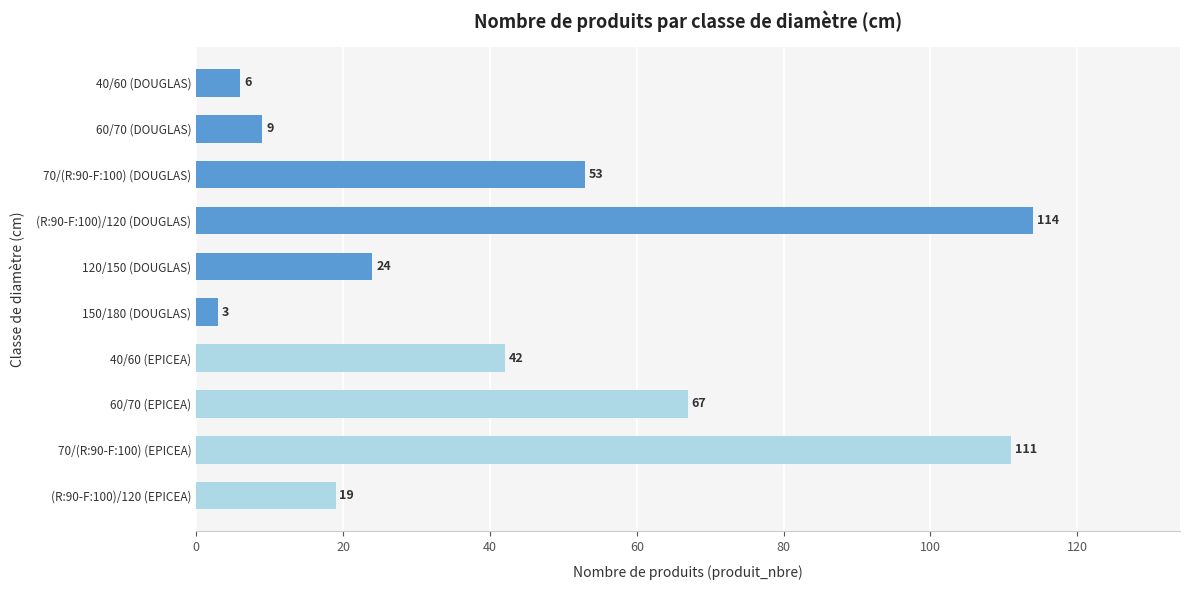

Between 40/60 (EPICEA) and 120/150 (DOUGLAS), which is larger?

40/60 (EPICEA)